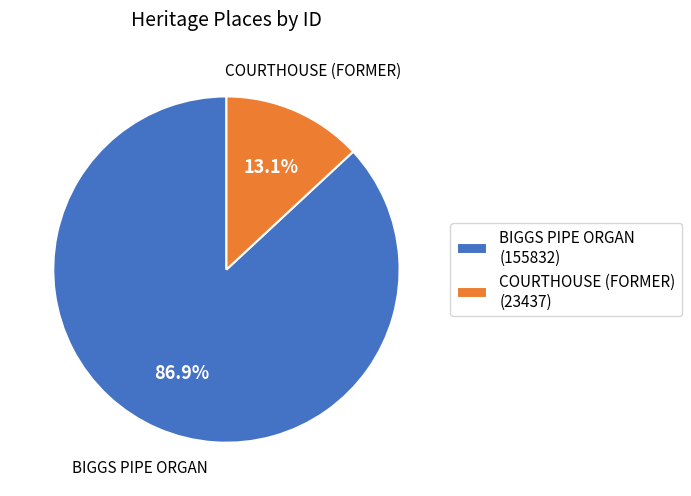

To the nearest percent, what portion does COURTHOUSE (FORMER) represent?

13%